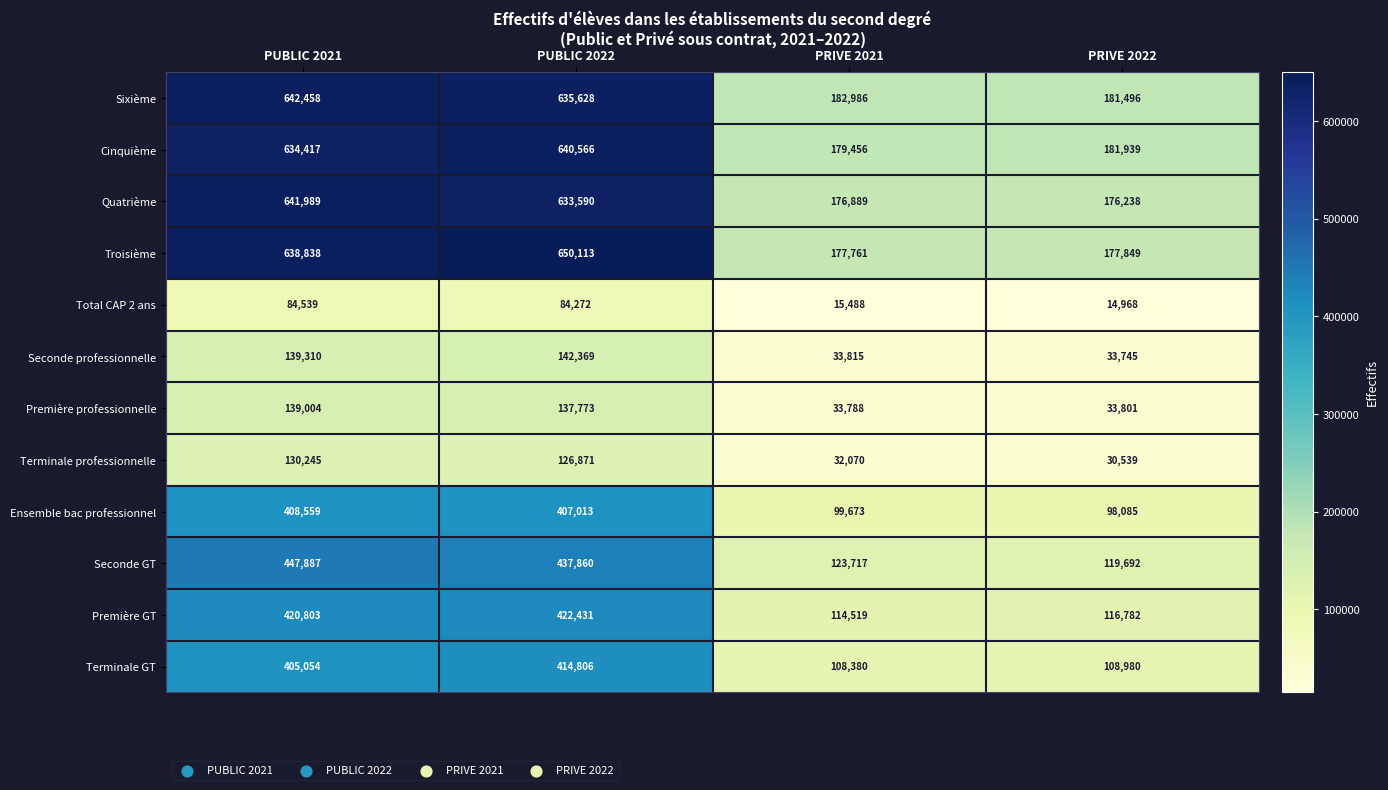

Rank the series at PRIVE 2022 from highest to lowest value.

Cinquième, Sixième, Troisième, Quatrième, Seconde GT, Première GT, Terminale GT, Ensemble bac professionnel, Première professionnelle, Seconde professionnelle, Terminale professionnelle, Total CAP 2 ans